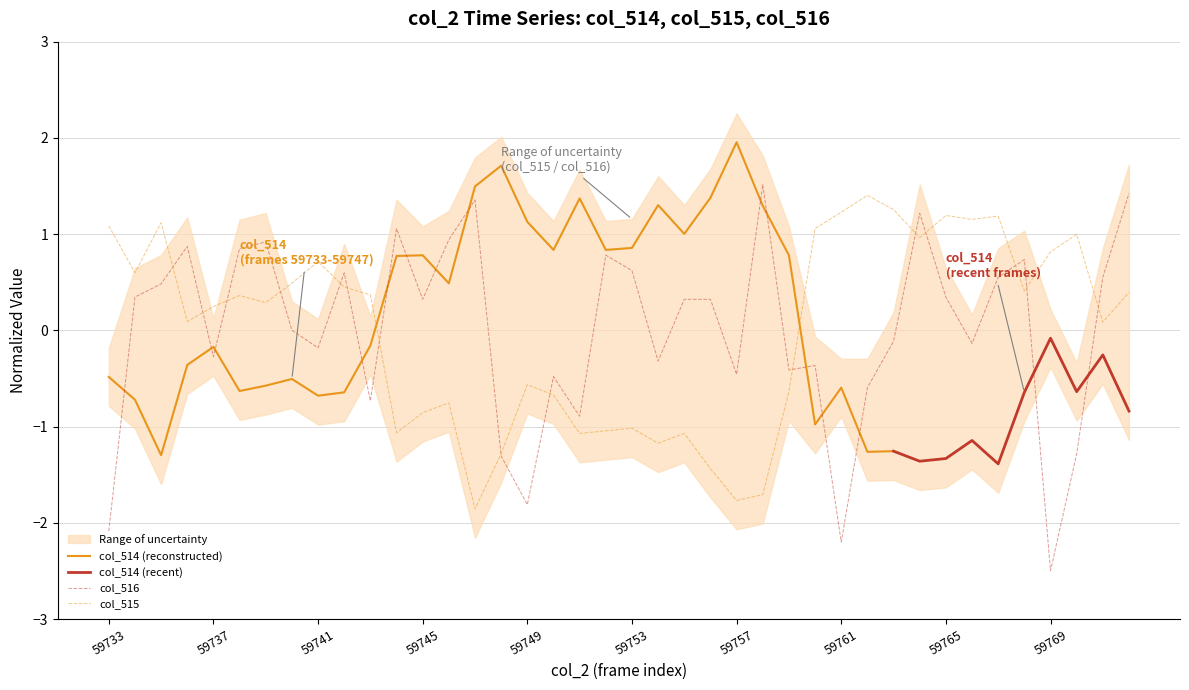

How many values in the col_515 series are below 0?

16